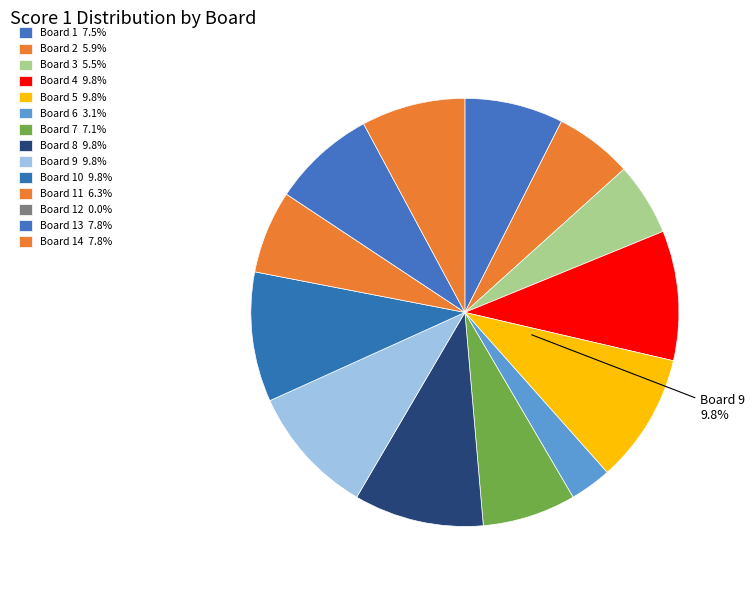

How many segments does this pie chart have?

14